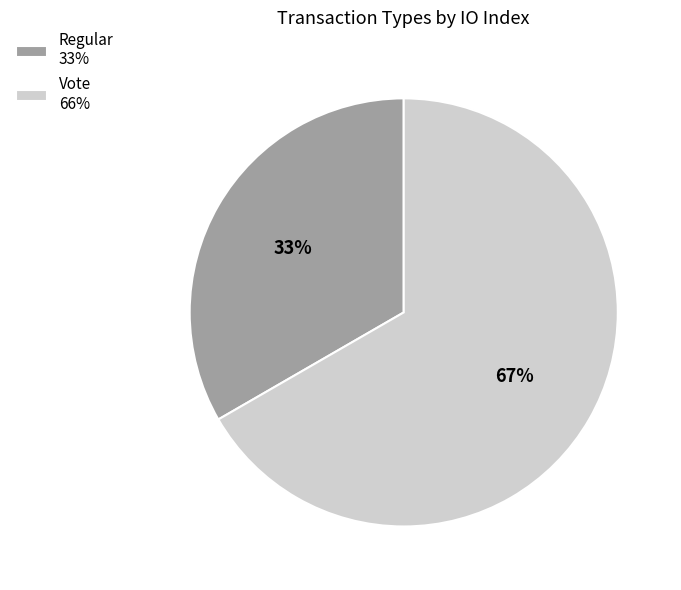

Does Vote account for over 50% of the chart?

Yes